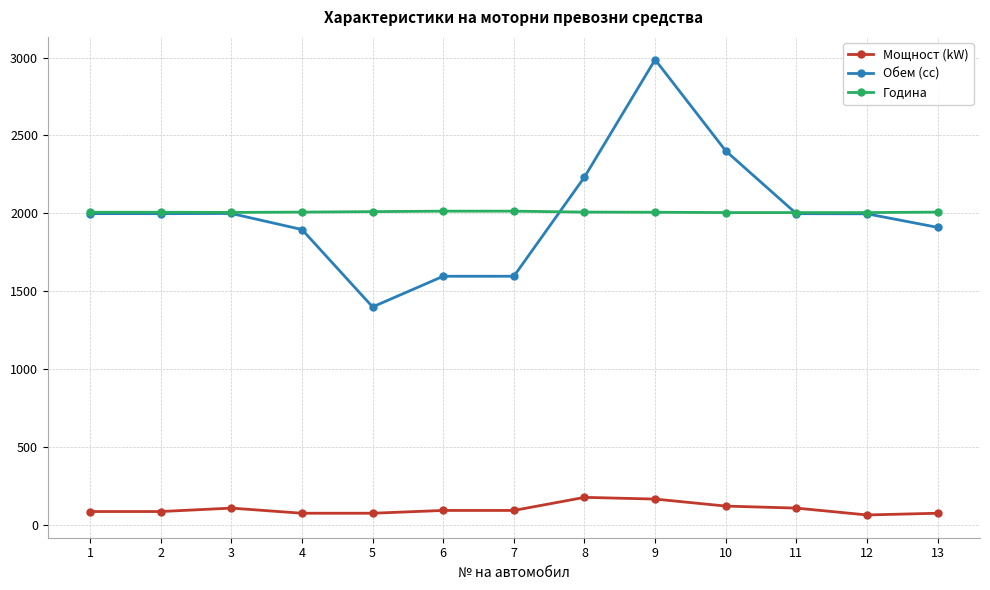

How many lines are shown in the chart?

3